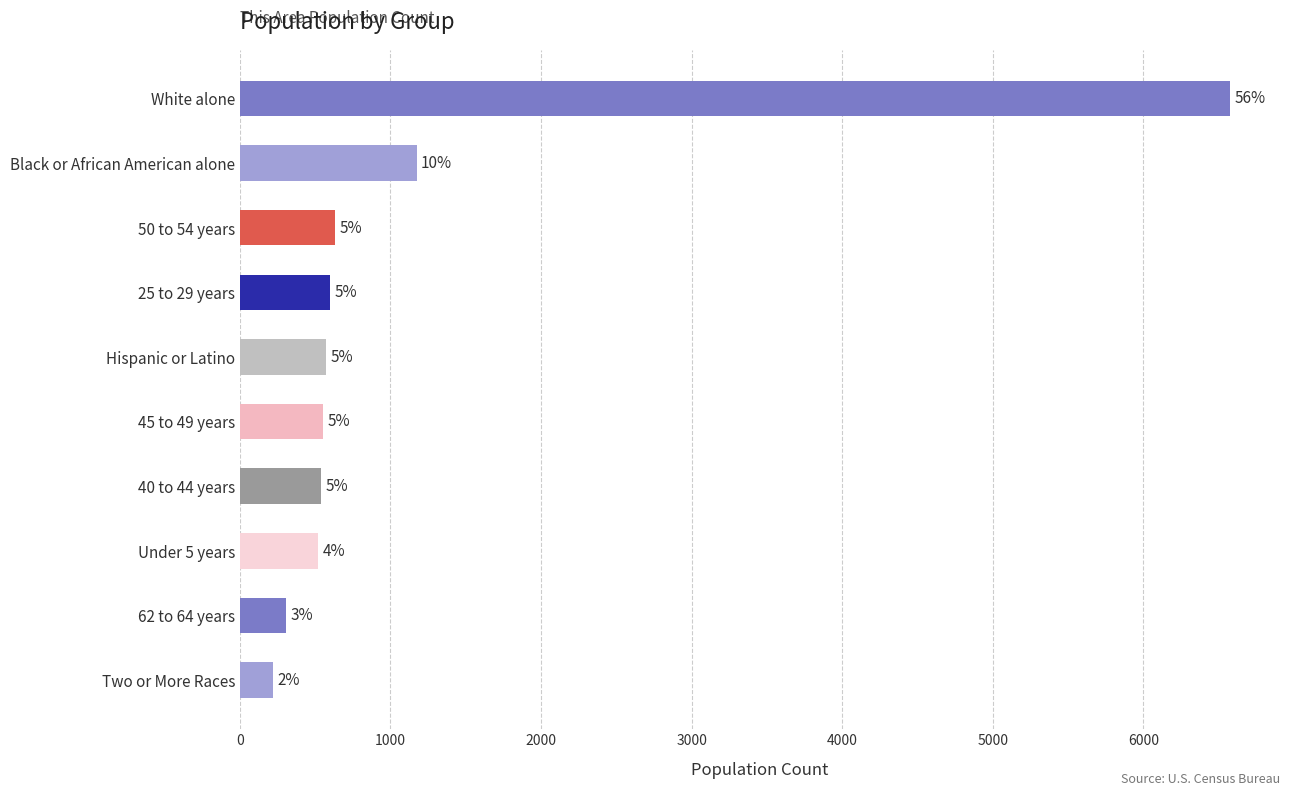

What is the average value?

1169